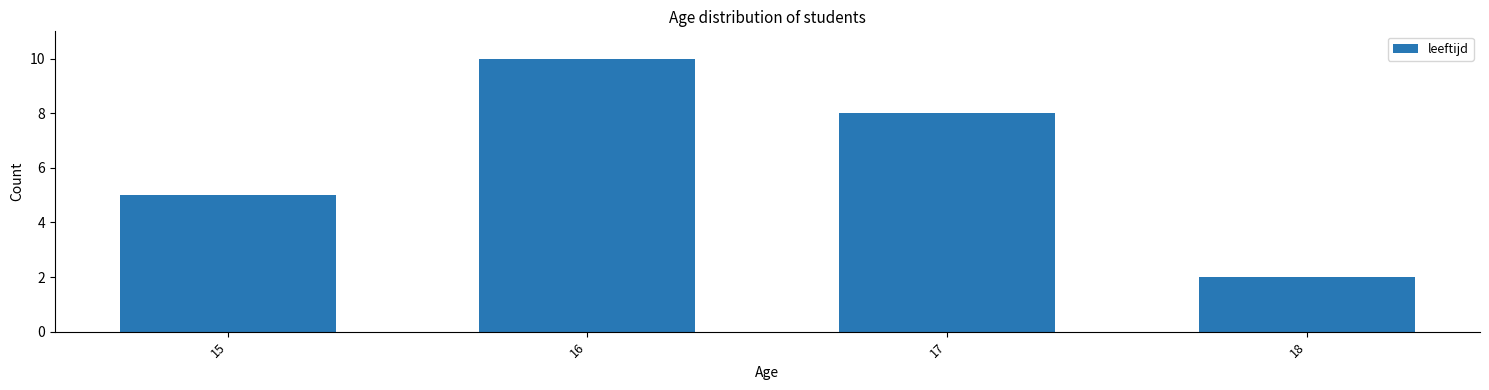

Reading left to right, list all the values displayed in this chart.

5	10	8	2